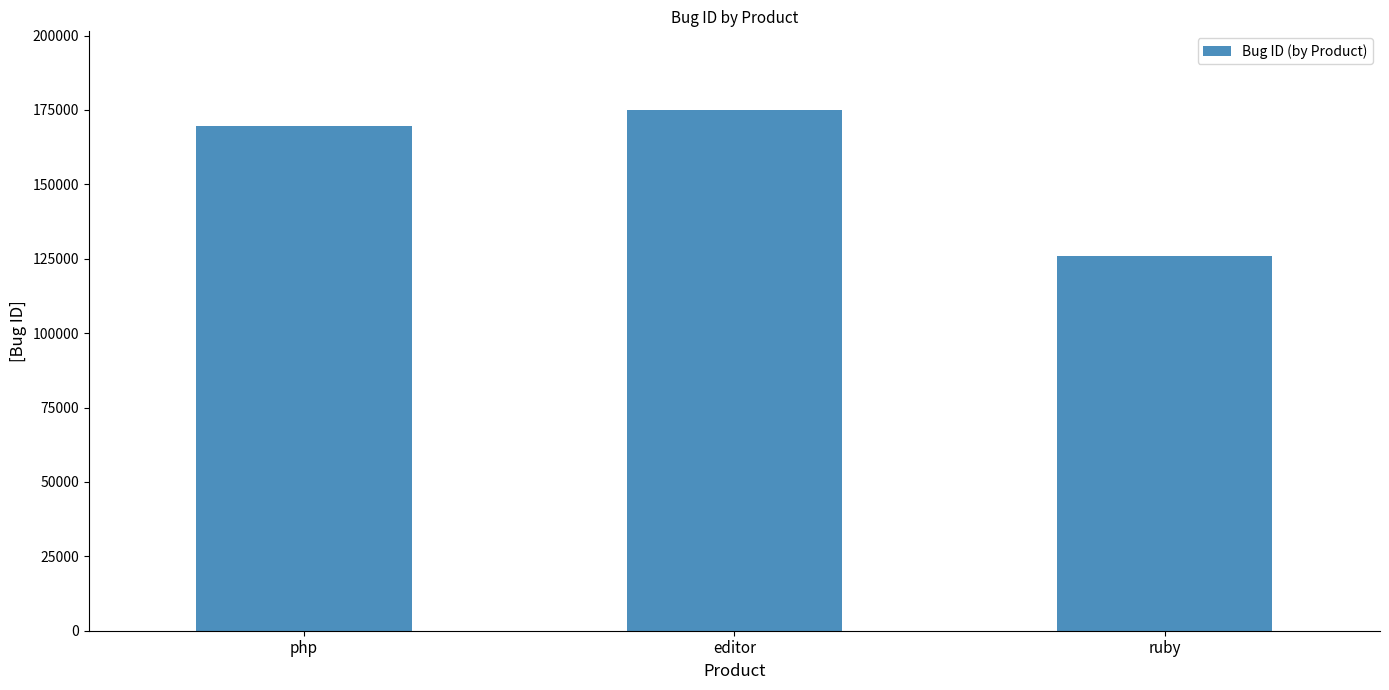

What is the sum of all values?

470643